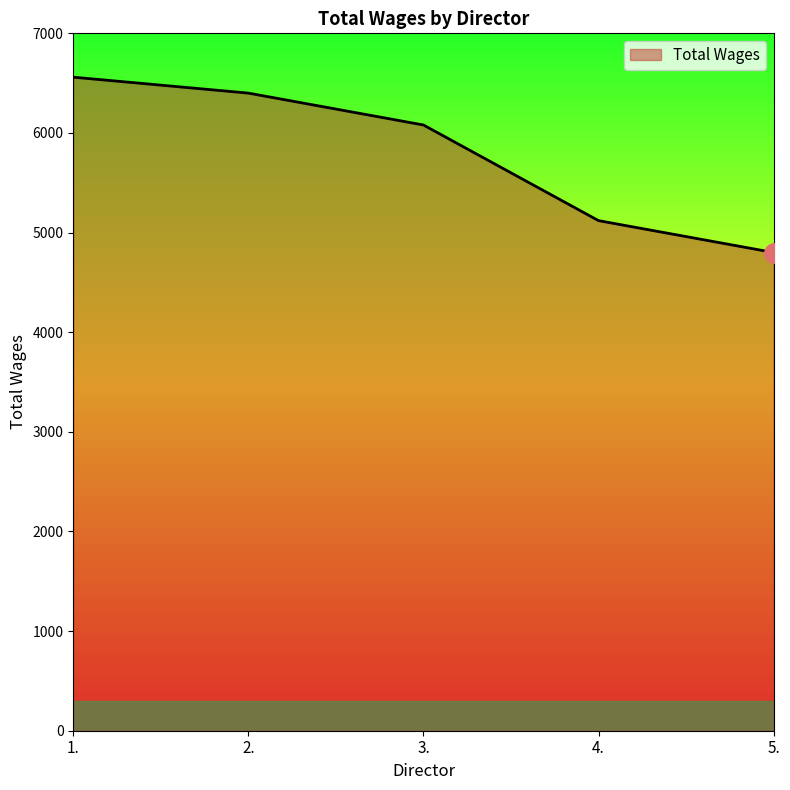

Where is the data nearest to the value 5680?

3.